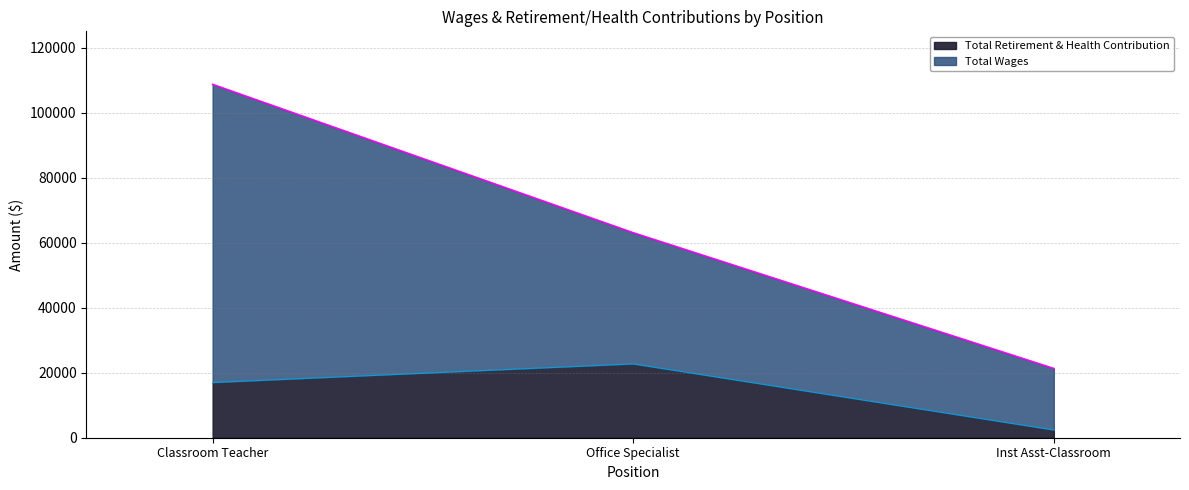

Reading right to left, what are the values for Total Retirement & Health Contribution?

Inst Asst-Classroom=2374	Office Specialist=22698	Classroom Teacher=16965